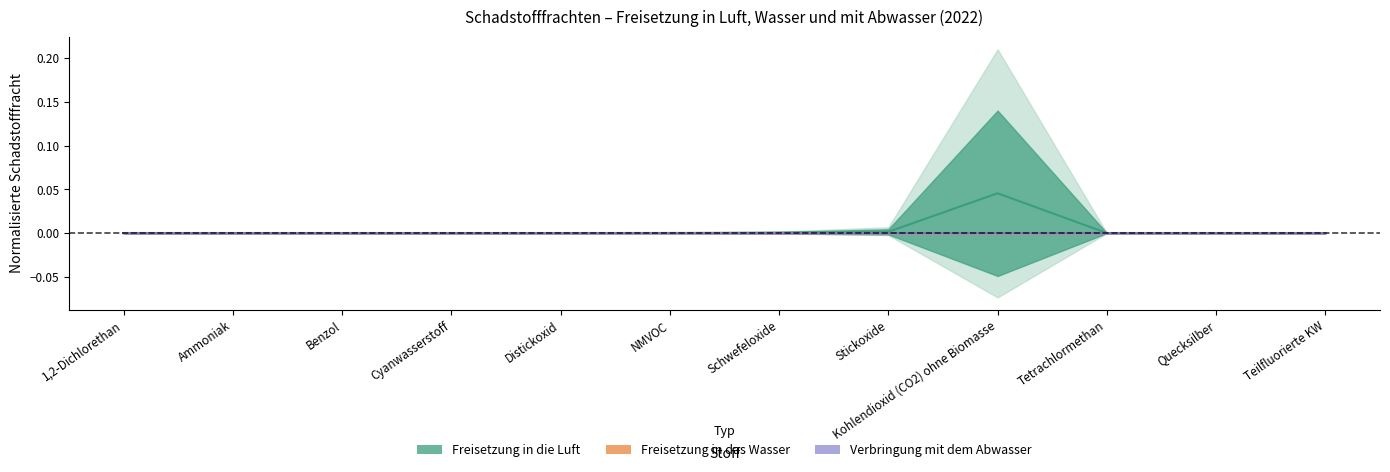

Between Kohlendioxid (CO2) ohne Biomasse and Teilfluorierte KW, which is larger?

Kohlendioxid (CO2) ohne Biomasse